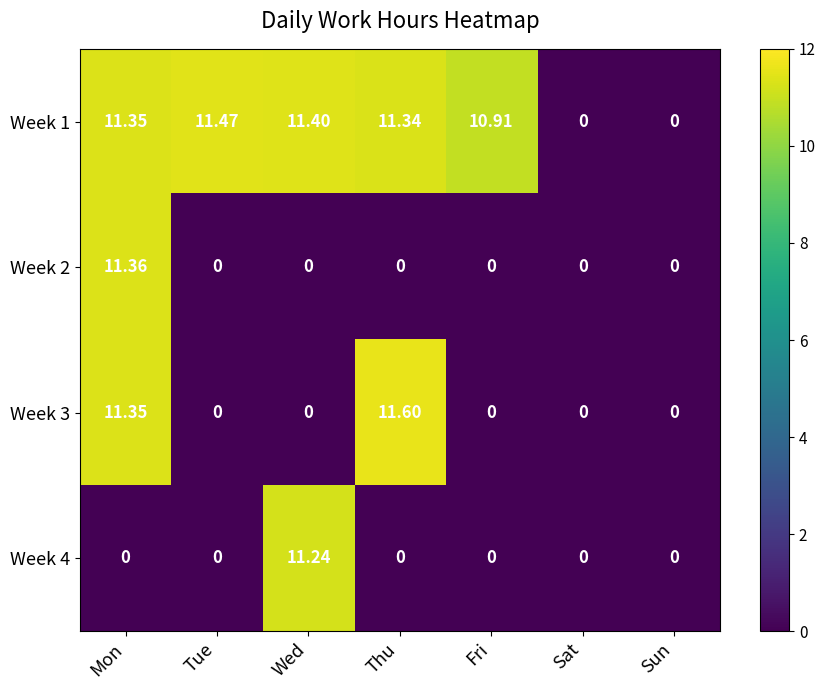

Where does the Week 1 series first go above 11?

Mon